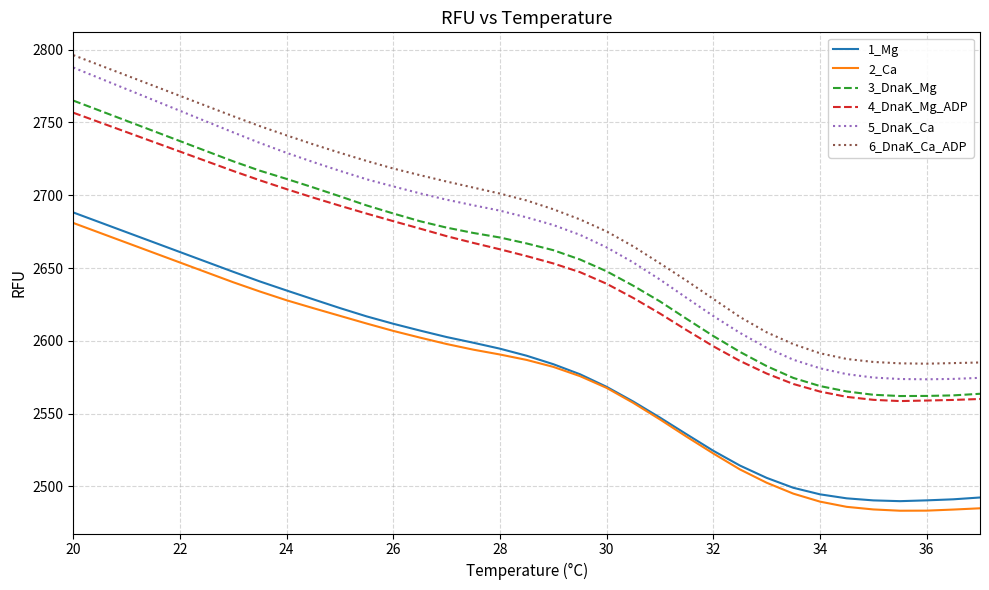

What is the greatest value displayed?

2796.3